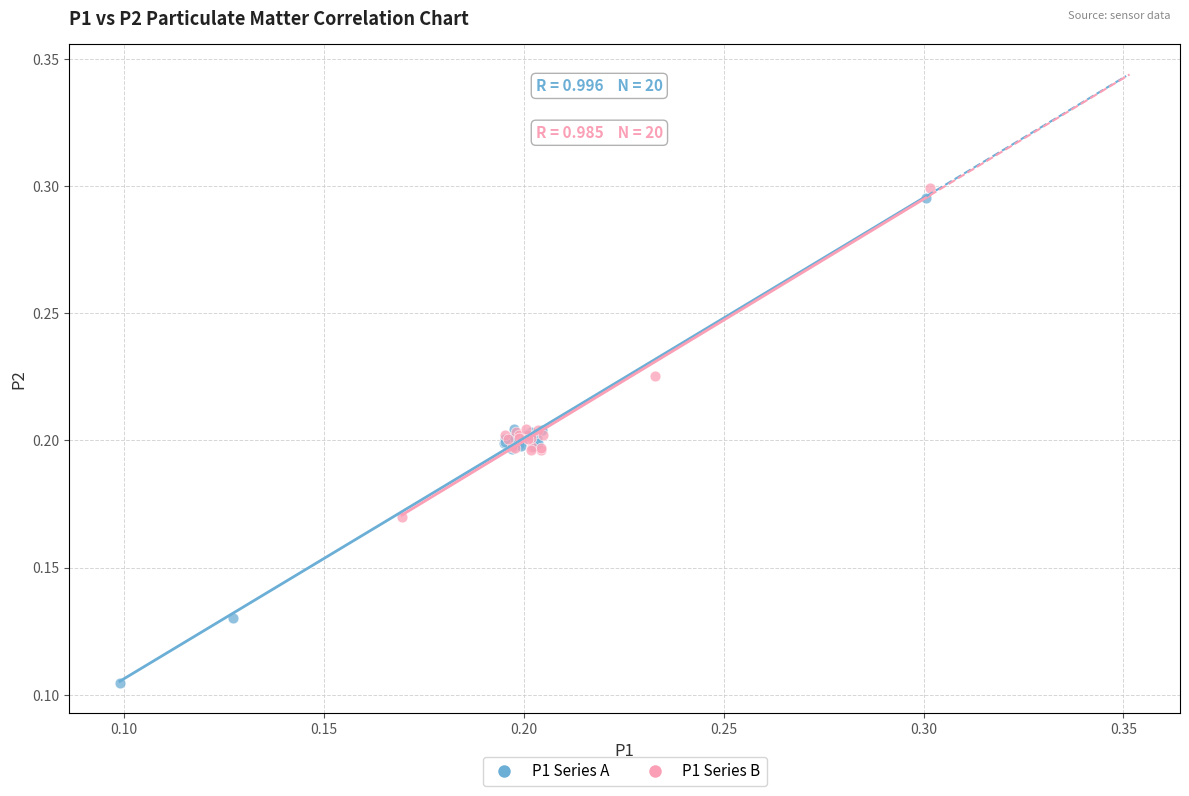

Which series reaches the minimum Y coordinate?

P1 Series A